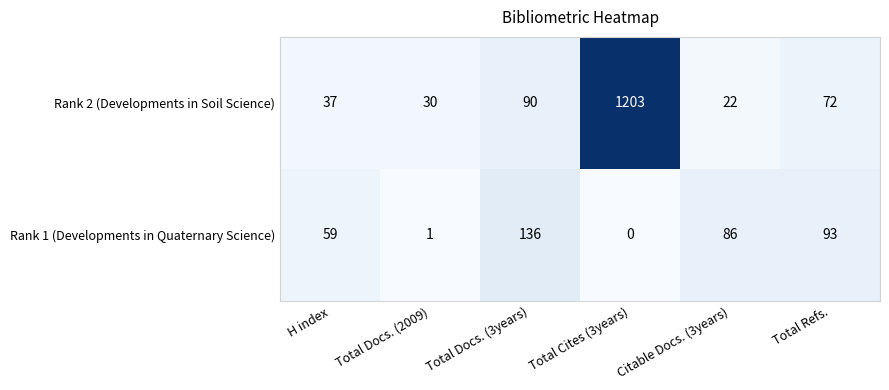

Rank the series at Total Docs. (2009) from highest to lowest value.

Rank 2 (Developments in Soil Science), Rank 1 (Developments in Quaternary Science)